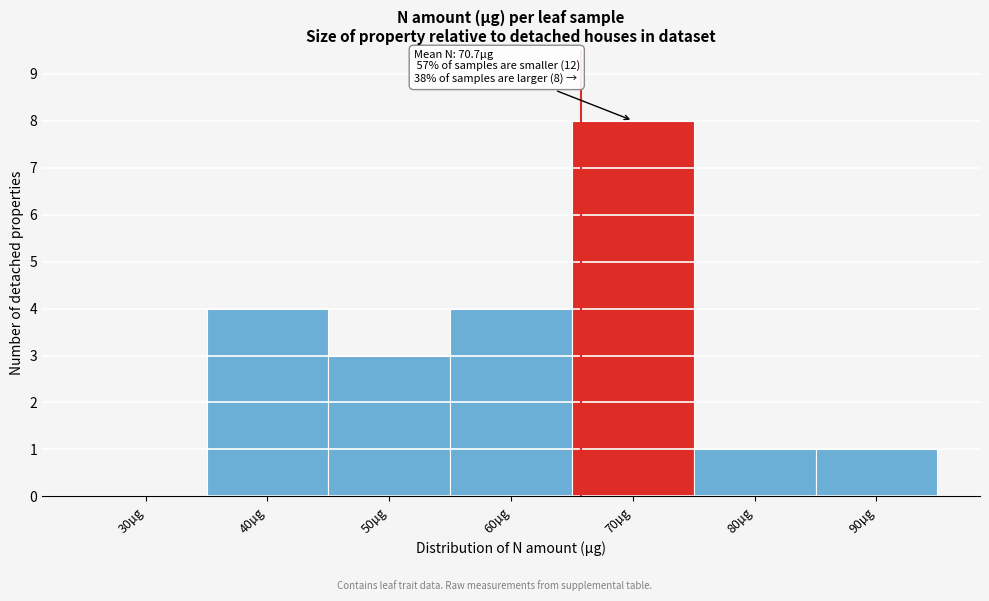

Reading right to left, list all the values displayed in this chart.

90µg=1	80µg=1	70µg=8	60µg=4	50µg=3	40µg=4	30µg=0